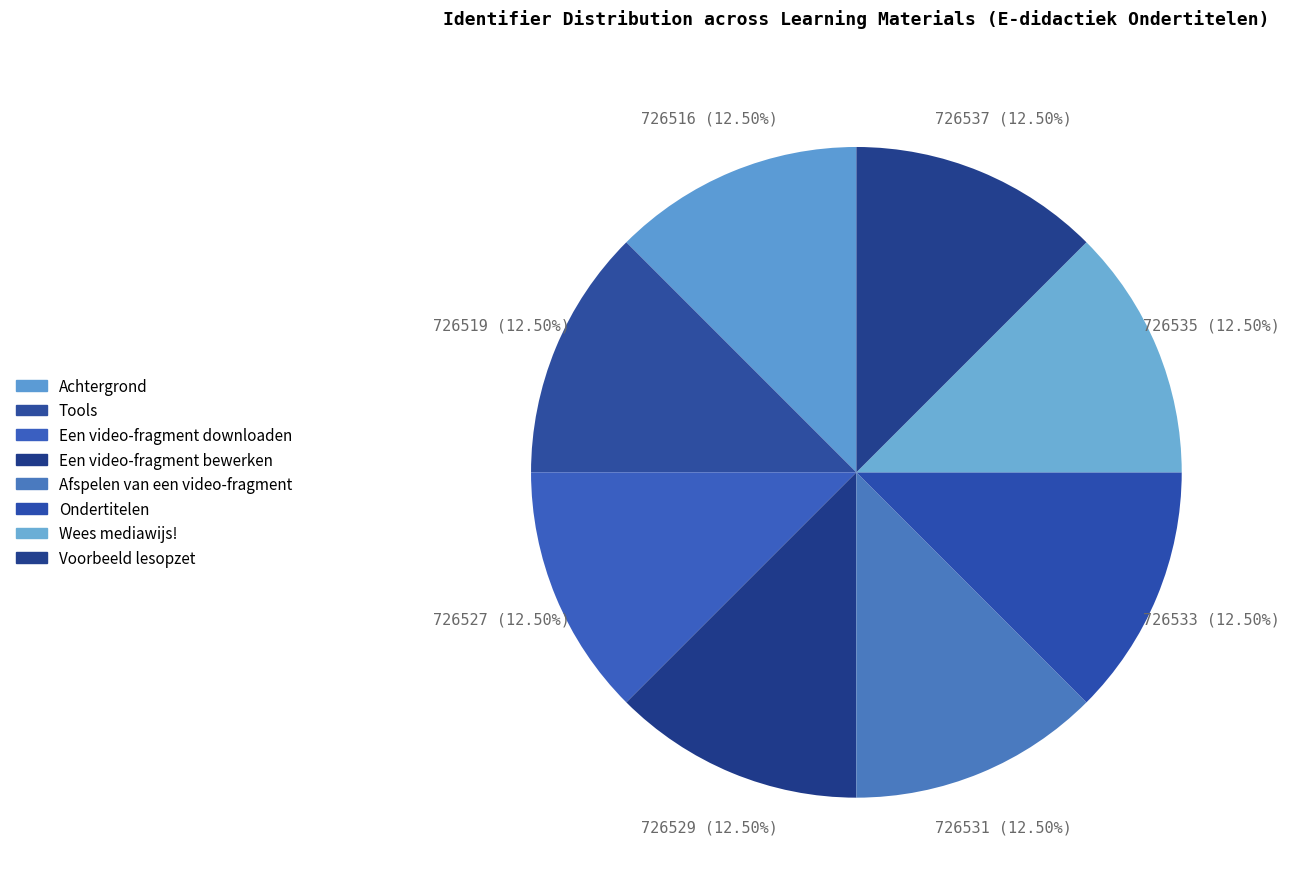

What is the change in value from Een video-fragment downloaden to Ondertitelen?

+6